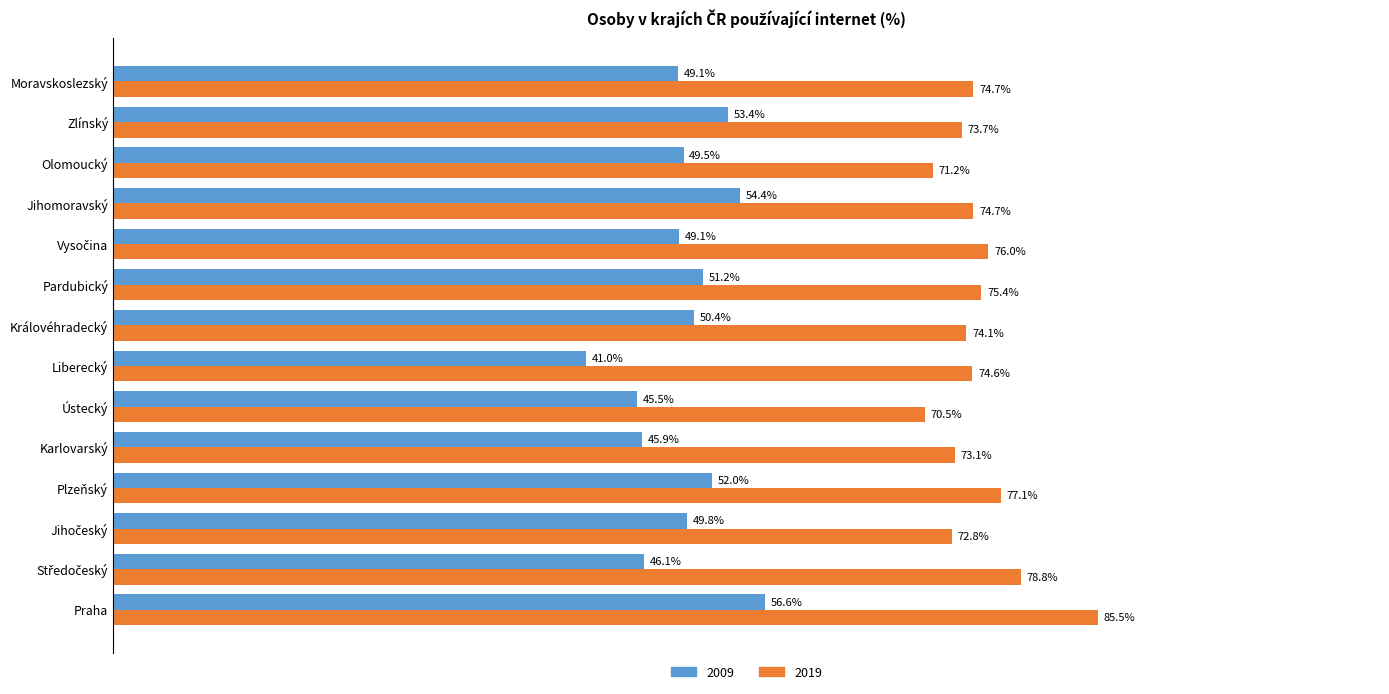

At Královéhradecký, list the series in order from largest to smallest.

2019, 2009